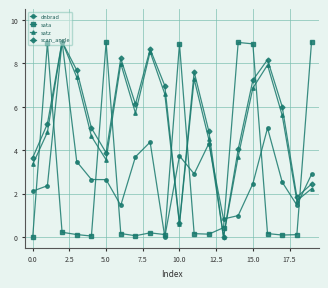

At how many categories does at least one series exceed 1?

19